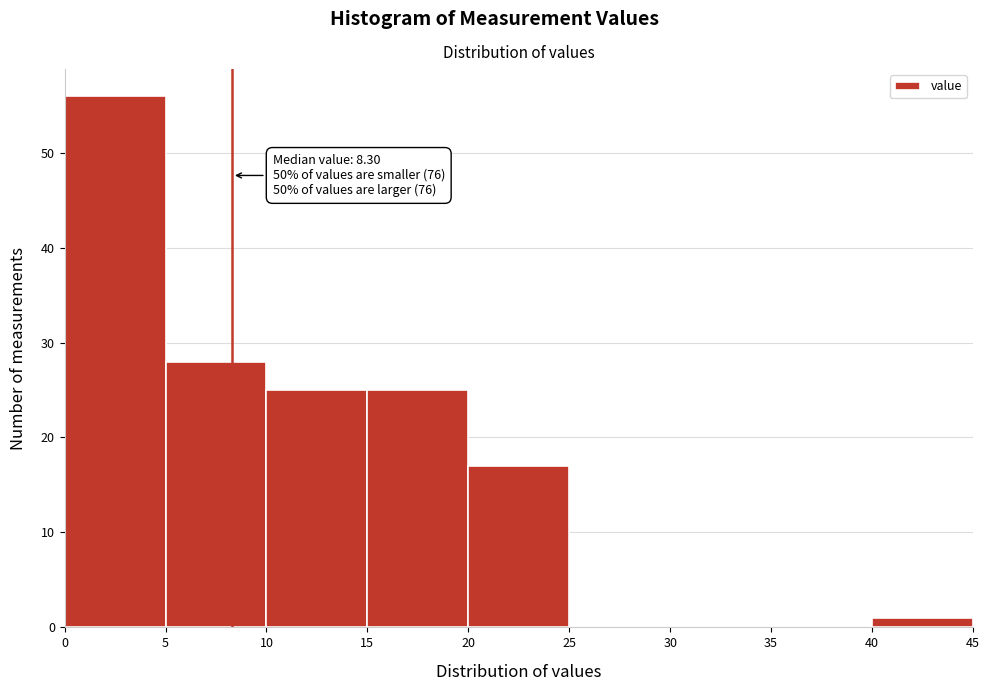

Which range on the x-axis has the tallest bar?

0 to 5